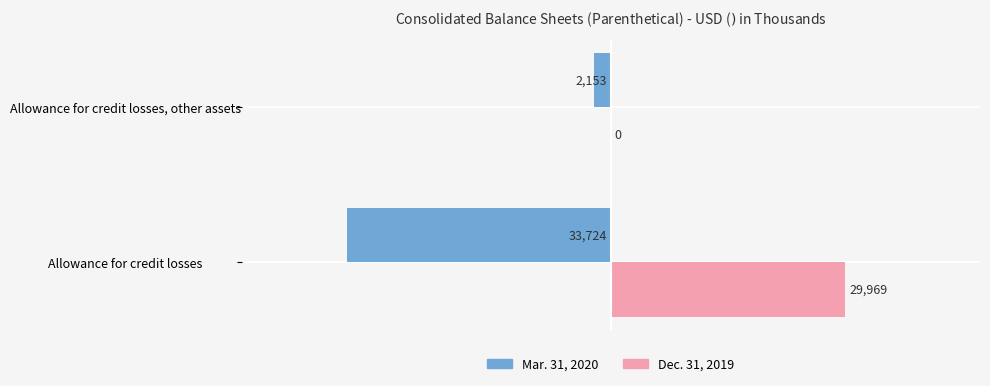

At which category does the chart reach its peak across all series?

Allowance for credit losses